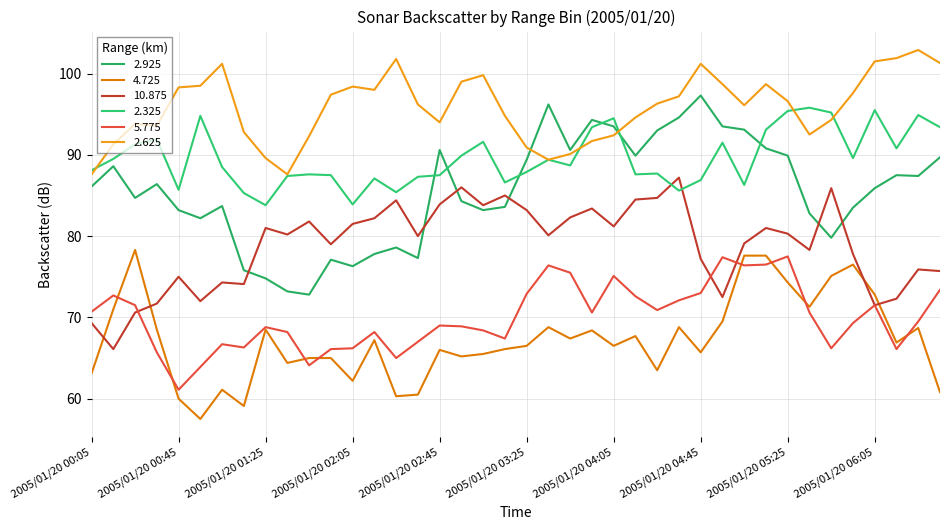

Does the chart display data point markers on the line(s)?

No